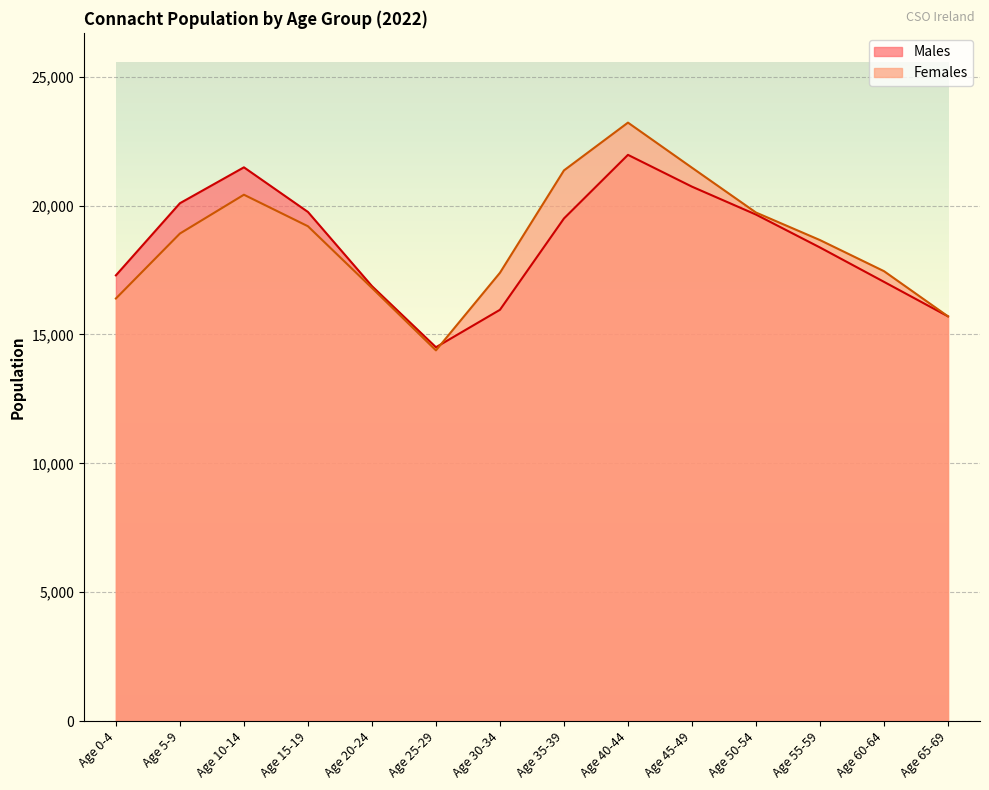

List the series in order of their overall mean, lowest first.

Males, Females